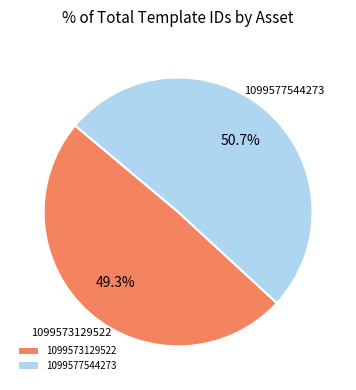

How many slices are in this pie chart?

2